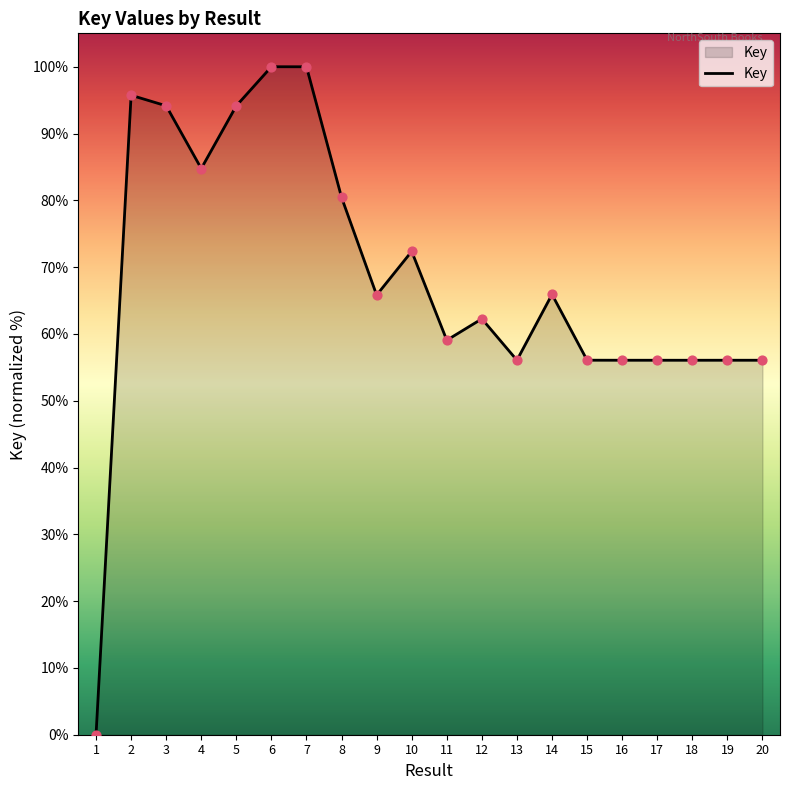

Approximately how many times larger is the value at 19 compared to 3?

0.6